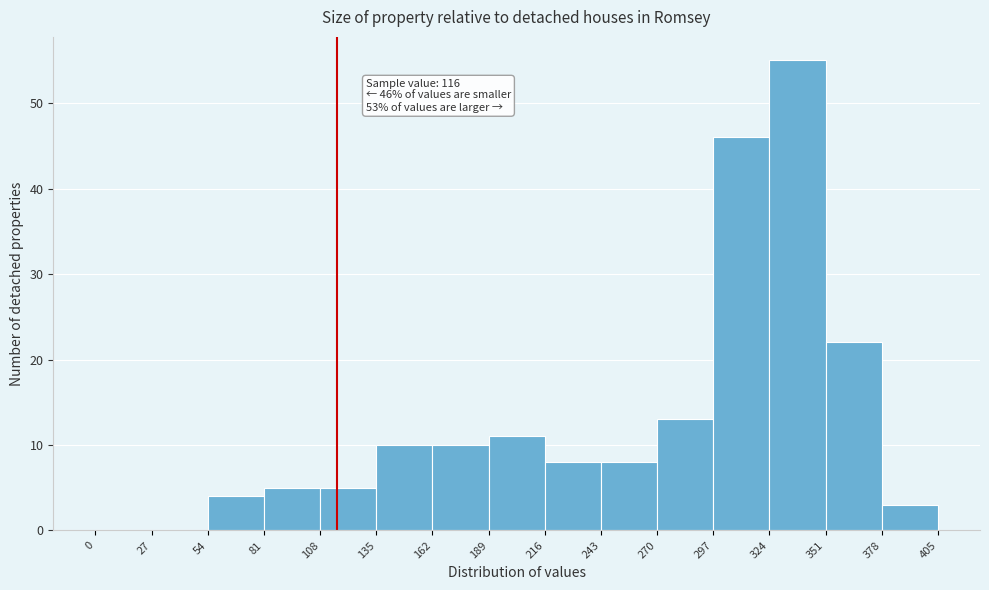

Which range on the x-axis has the tallest bar?

324 to 351